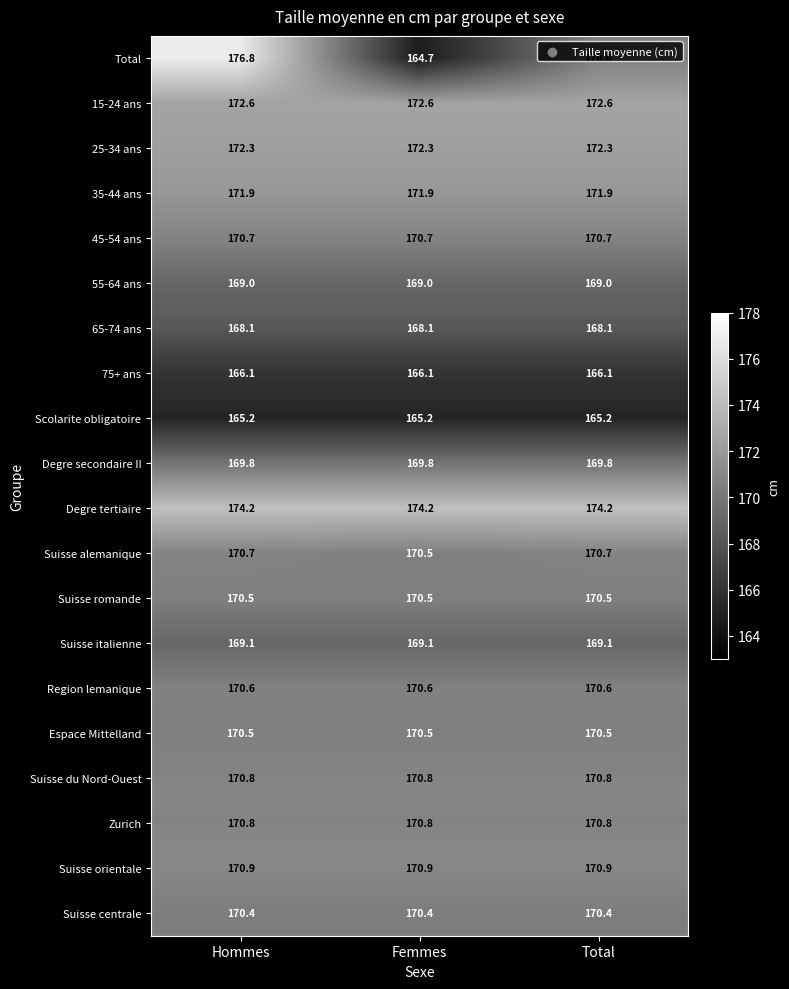

Where is Suisse alemanique nearest to the value 170?

Femmes